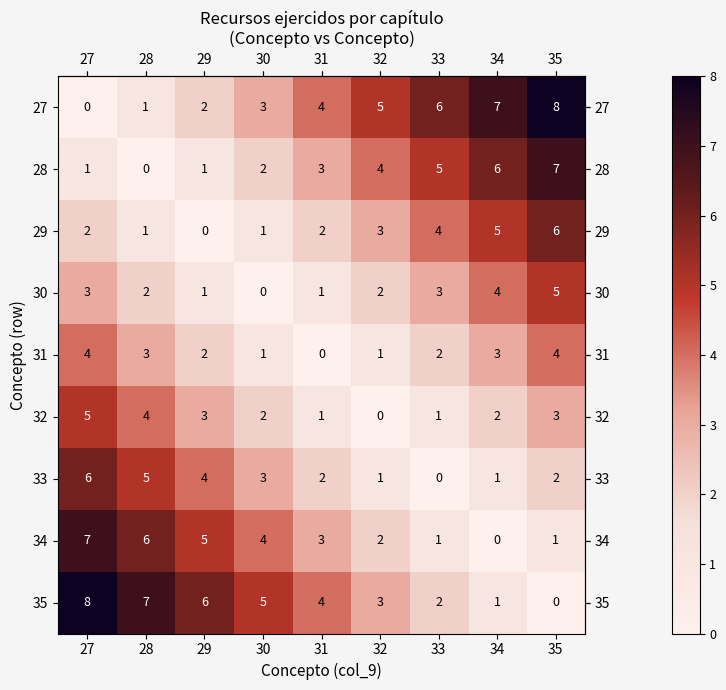

At 35, list the series in order from largest to smallest.

27, 28, 29, 30, 31, 32, 33, 34, 35